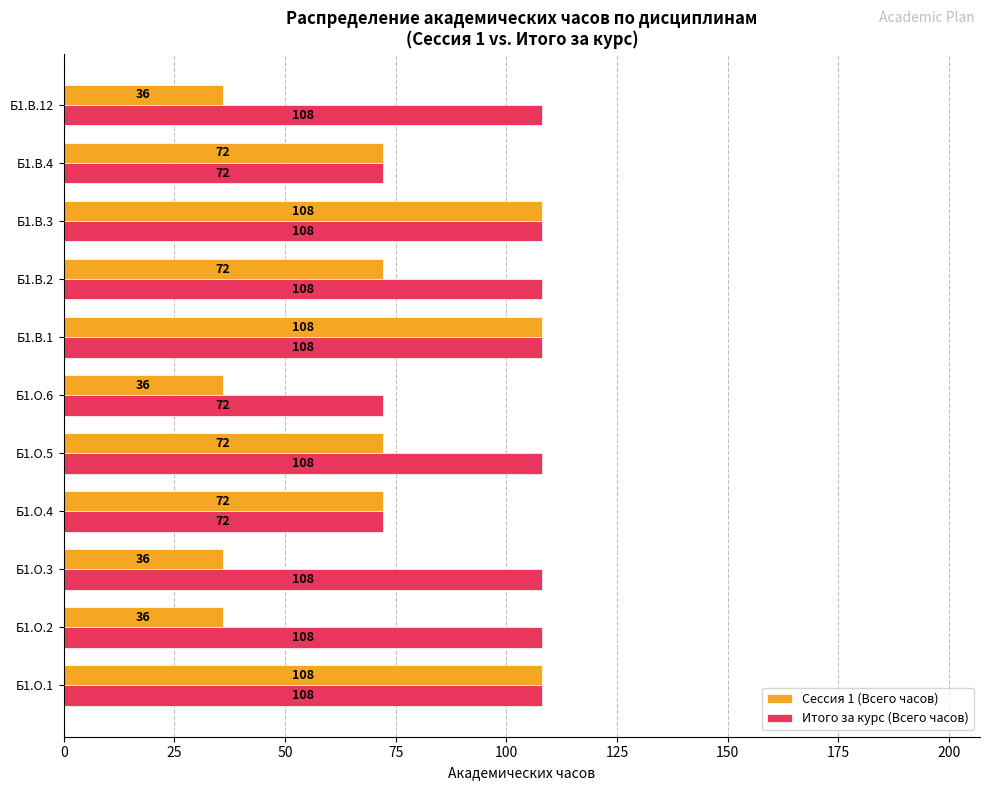

Which series has the largest total across all categories?

Итого за курс (Всего часов)